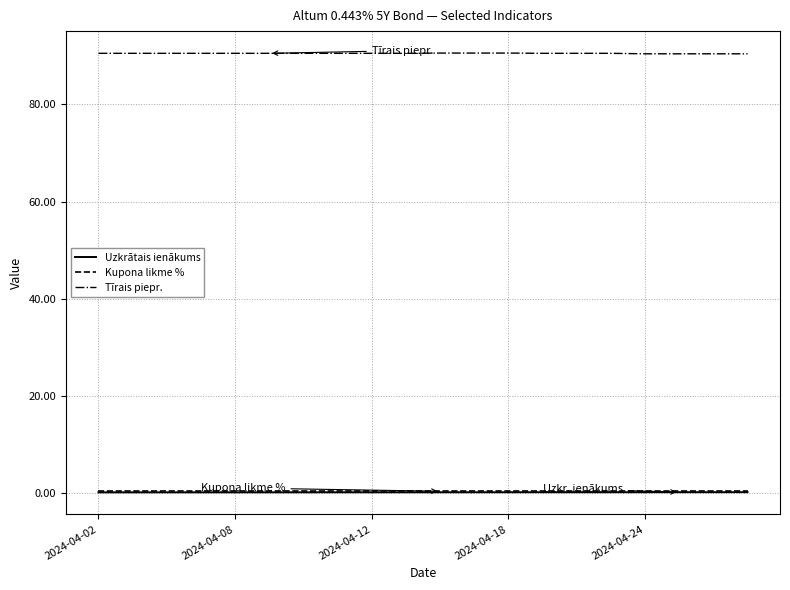

True or false: Tīrais piepr. and Uzkrātais ienākums intersect in this chart.

False